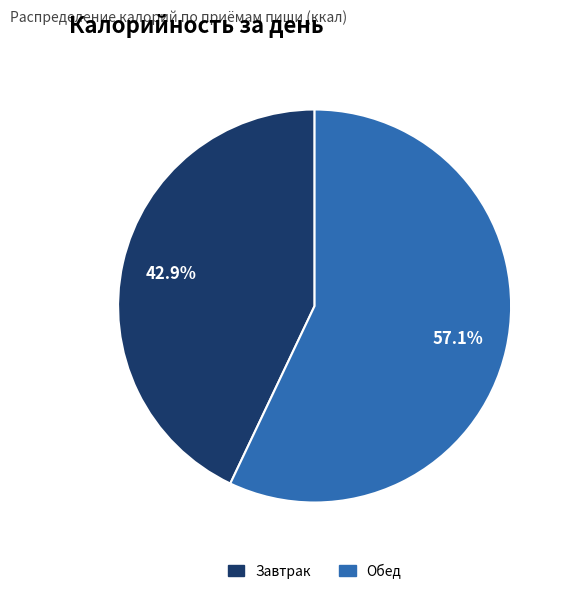

What is the smallest slice in the pie chart?

Завтрак